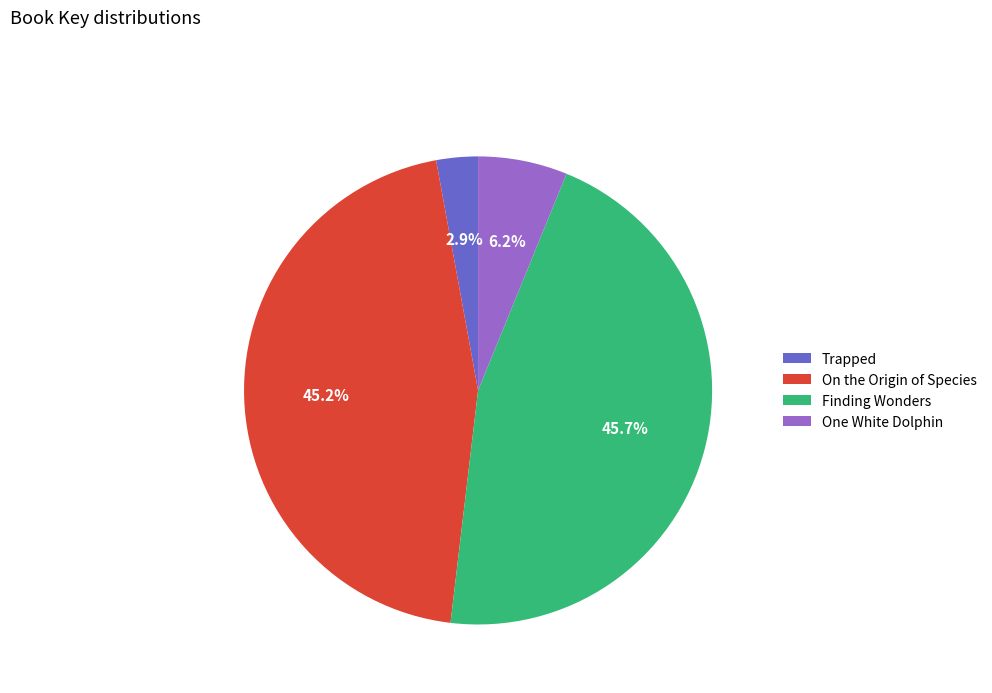

Is there any slice that represents more than half of the pie?

No